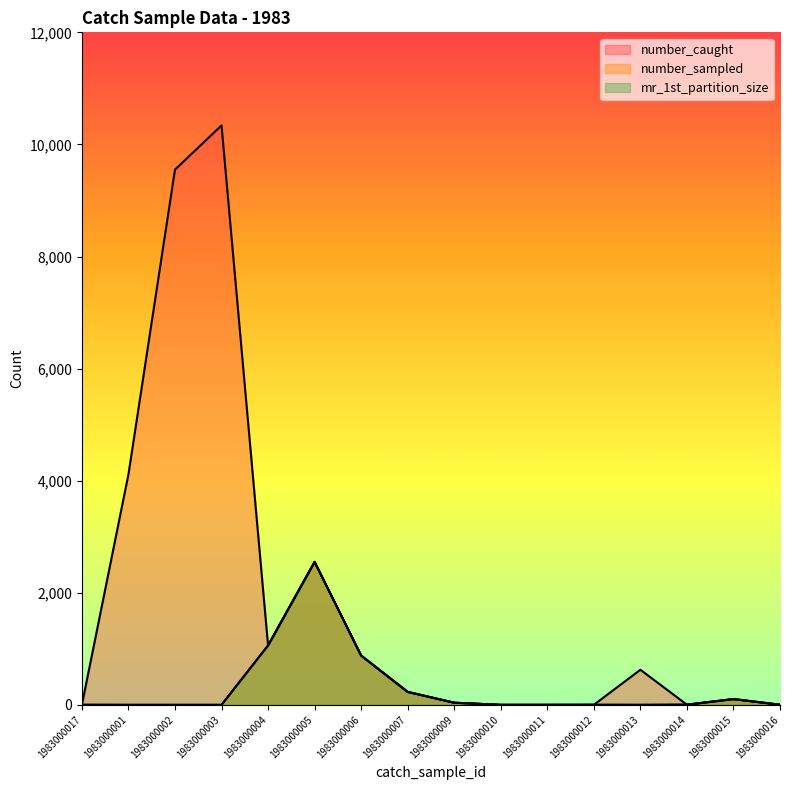

List the series in order of their peak value, lowest first.

number_sampled, mr_1st_partition_size, number_caught